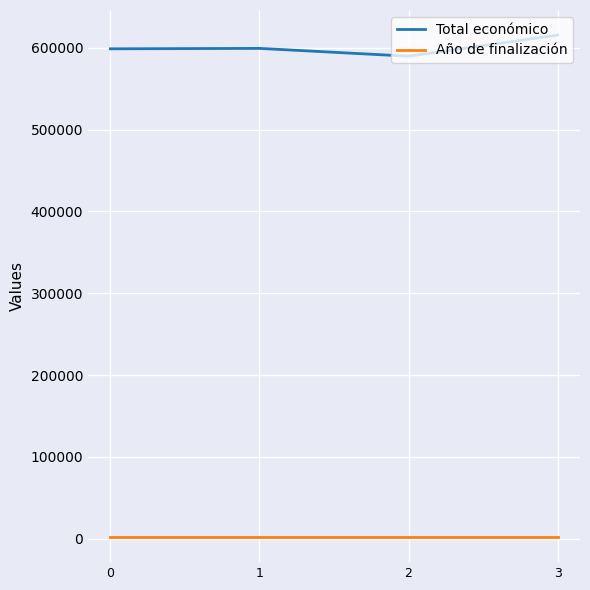

Rank the series by their average value, from lowest to highest.

Año de finalización, Total económico